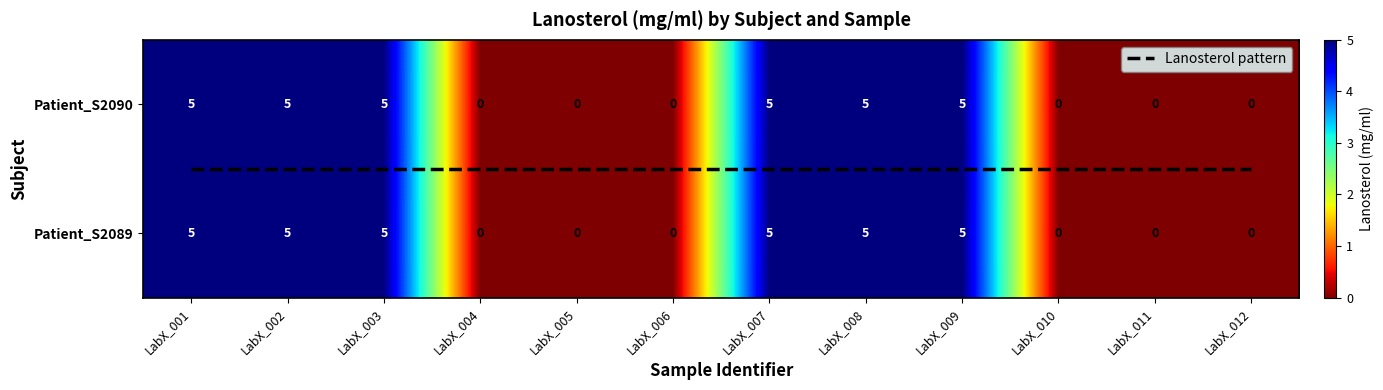

Reading left to right, extract all data points from this chart.

Patient_S2089: 5	5	5	0	0	0	5	5	5	0	0	0
Patient_S2090: 5	5	5	0	0	0	5	5	5	0	0	0